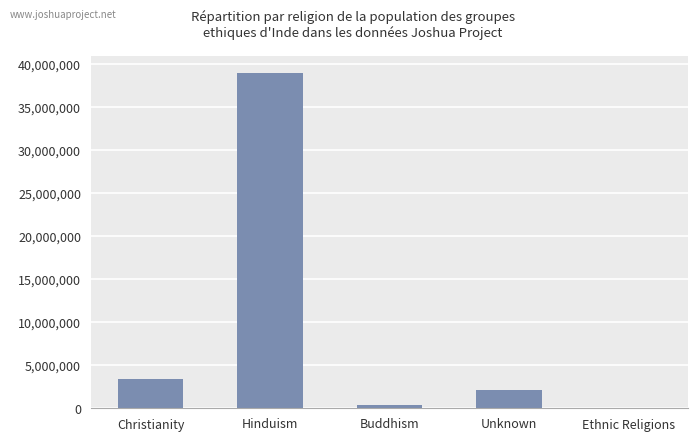

Does the chart contain stacked bars?

No